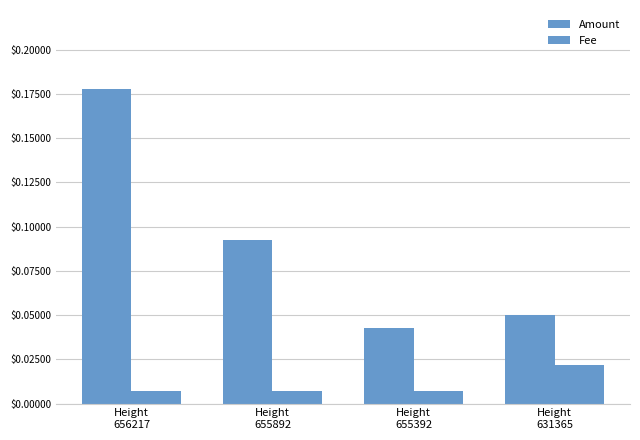

Which series changed the most between Height
655892 and Height
631365?

Amount